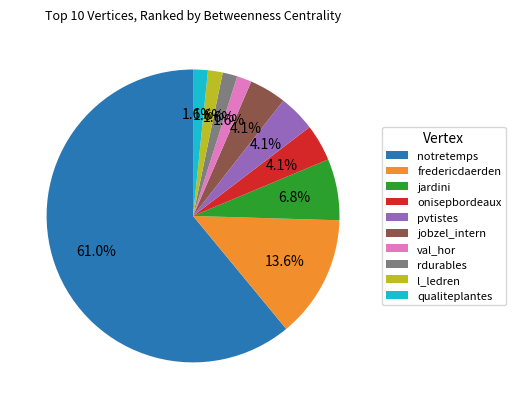

To the nearest percent, what is the difference between the fredericdaerden and qualiteplantes slice percentages?

12%